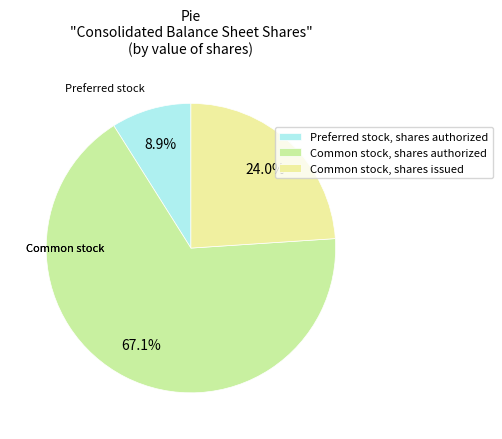

Is it true that Common stock, shares issued is 24% of the pie?

True